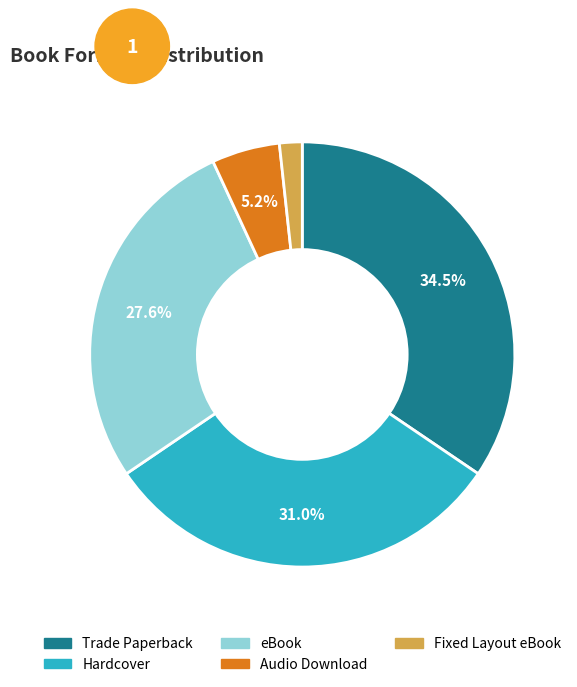

The eBook slice represents 39% of the pie. True or false?

False